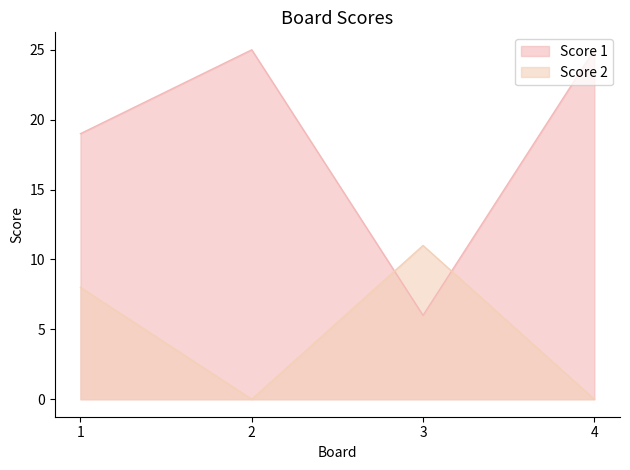

At which category is the sum across all series the highest?

1